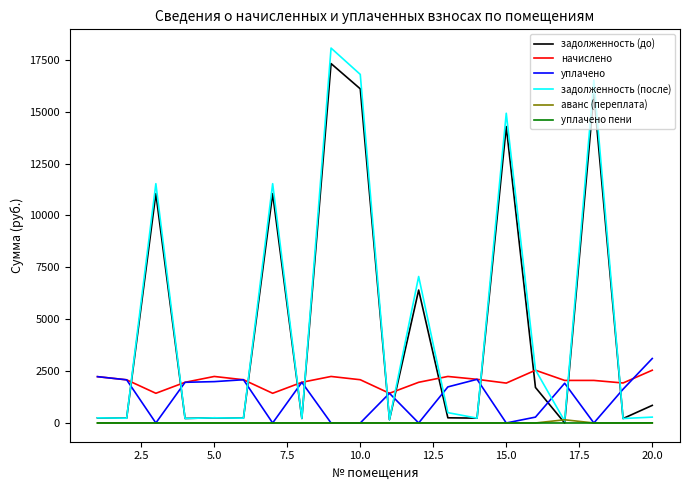

Which series has the largest range (max minus min)?

задолженность (после)